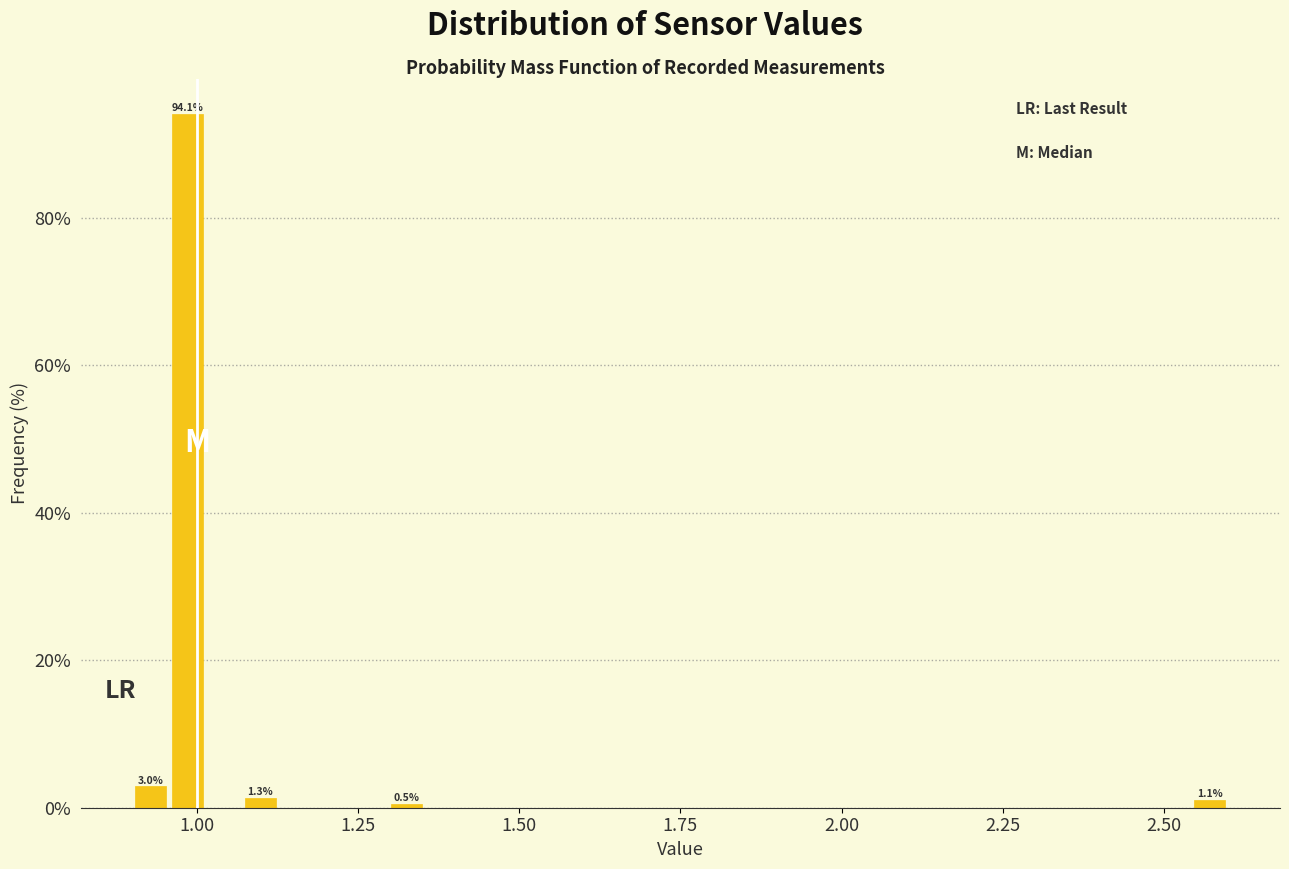

Read against the x-axis, roughly where is the centre of the tallest bar?

1.00